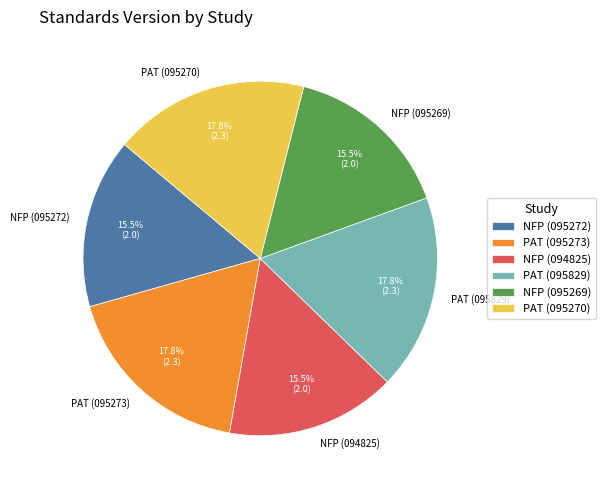

What is the total percentage of NFP (095269) and NFP (095272)?

31.0%